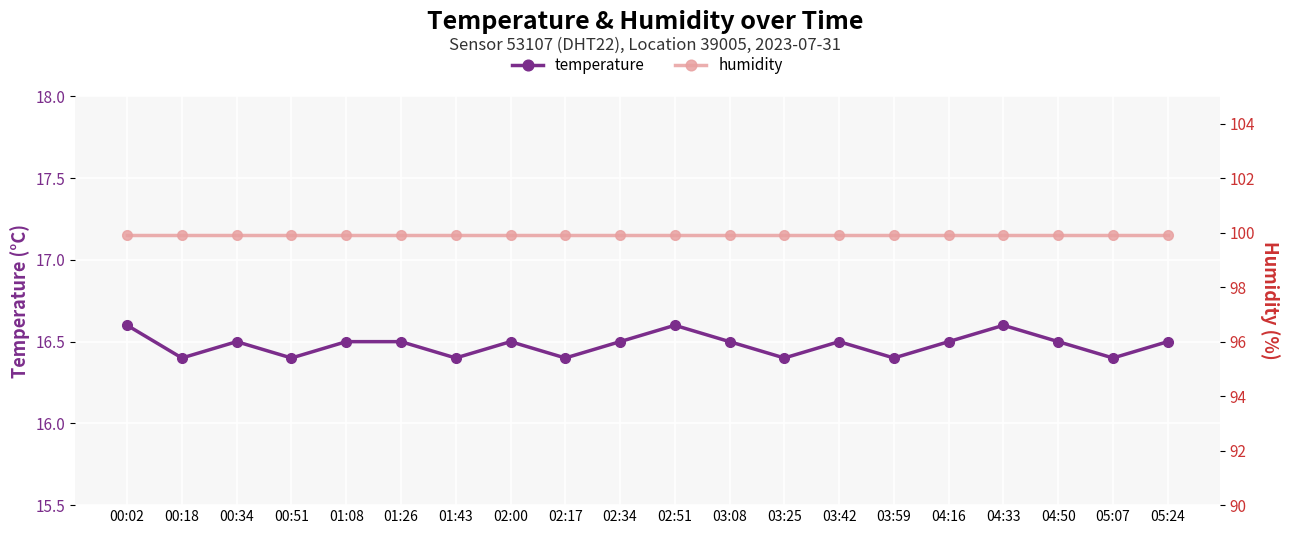

How many data points does each series have?

20